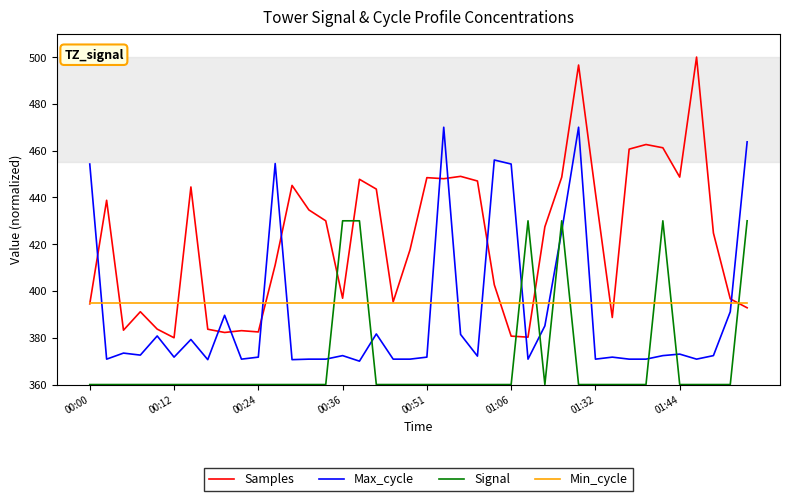

Which series has the widest spread of values?

Samples